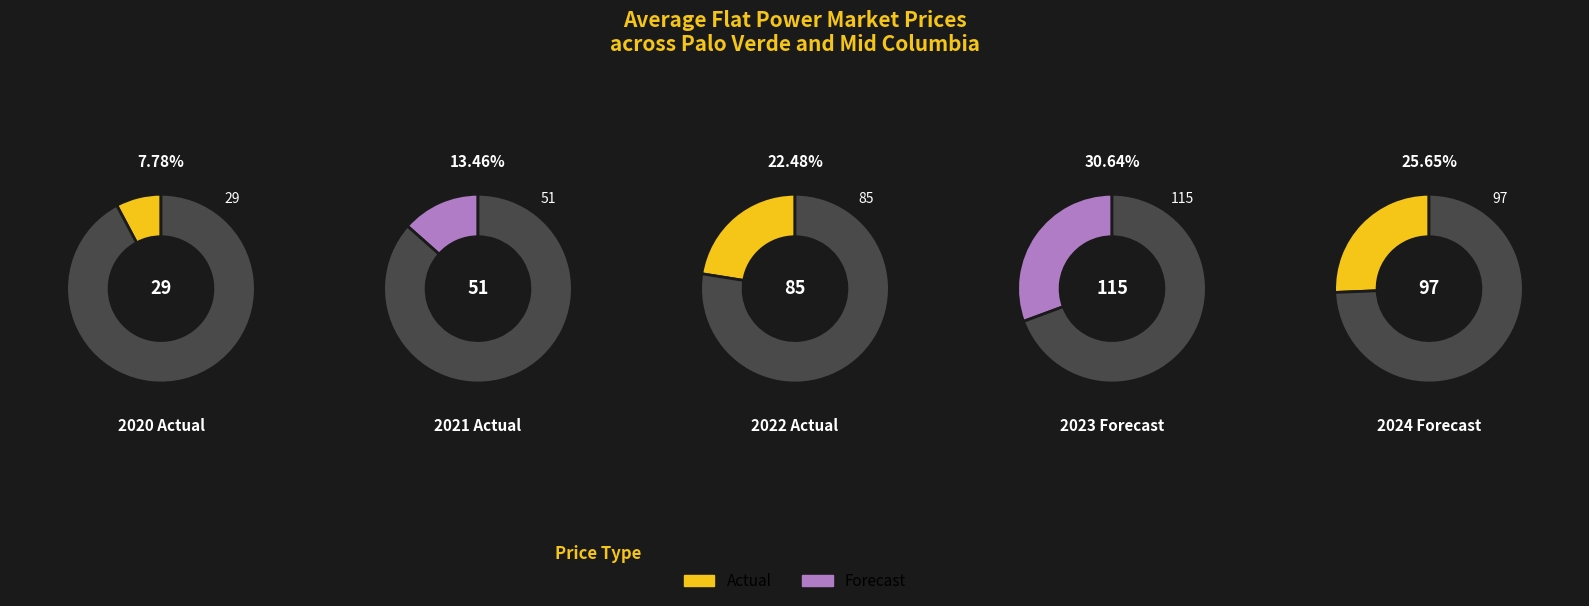

True or false: 2023 Forecast accounts for 31% of the total.

True